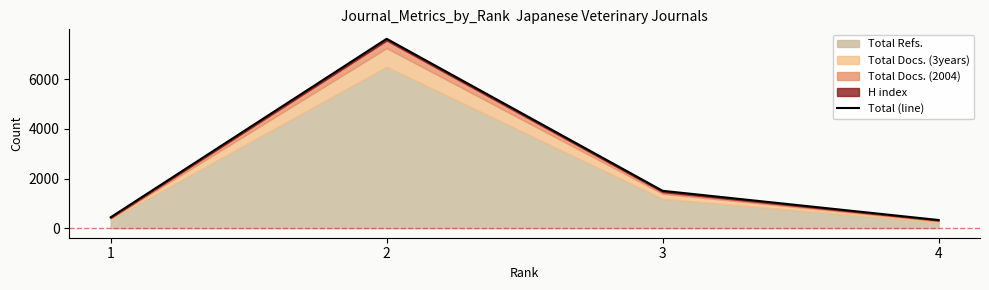

What value does the data have at 2, to the nearest 10?

7620